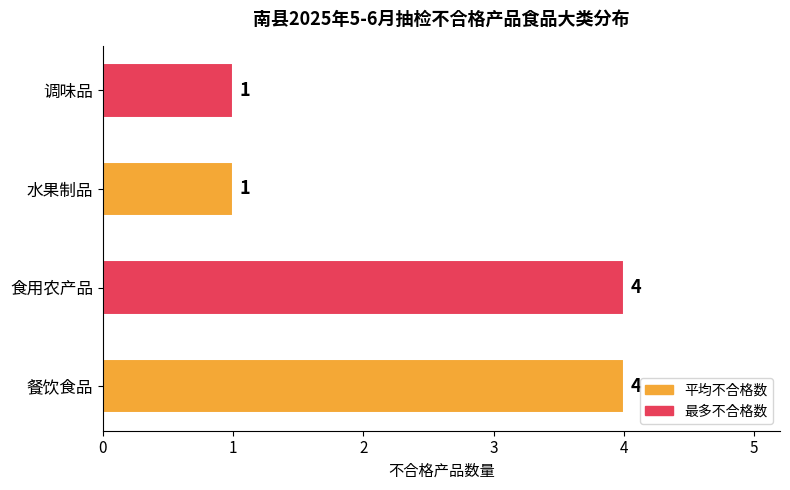

The chart shows a value of 2 at 水果制品. True or false?

False